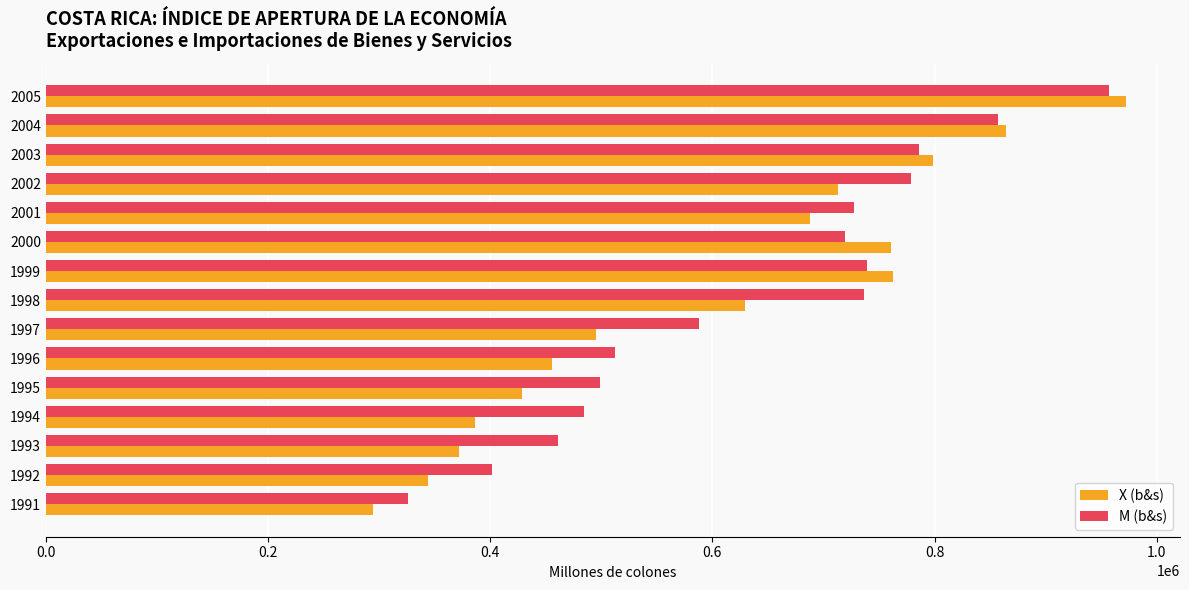

What is the minimum value shown in the chart?

294297